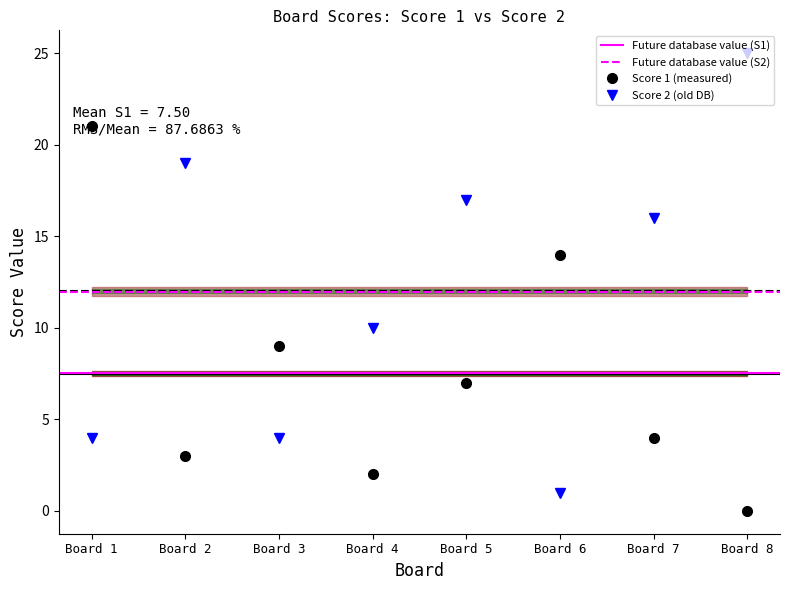

True or false: Score 1 (measured) has a value of 2 at Board 4.

True